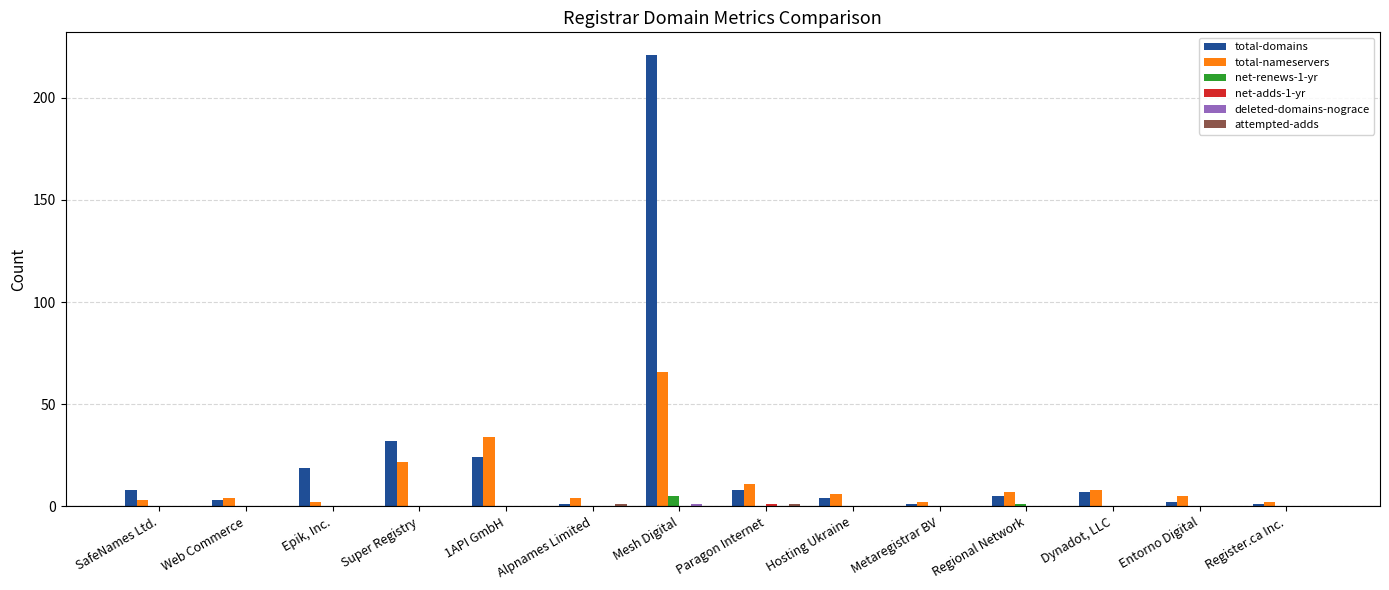

Between SafeNames Ltd. and Mesh Digital, which series saw the biggest shift?

total-domains